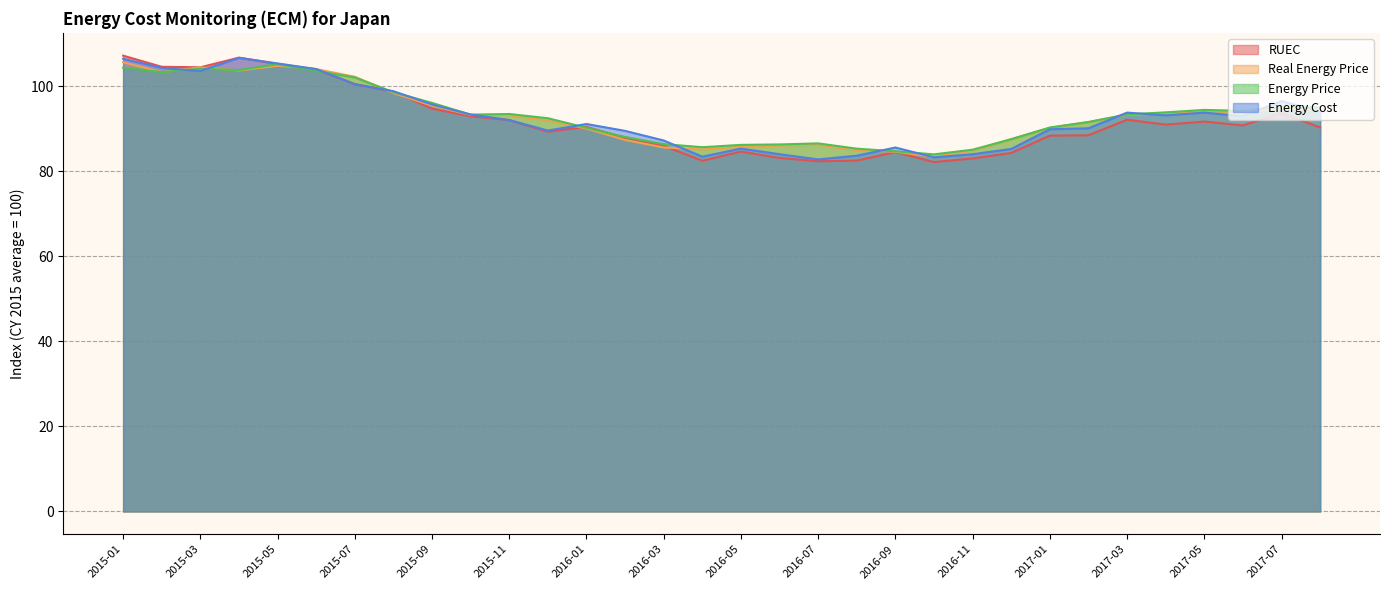

Which category has the lowest value across all series?

2016-10